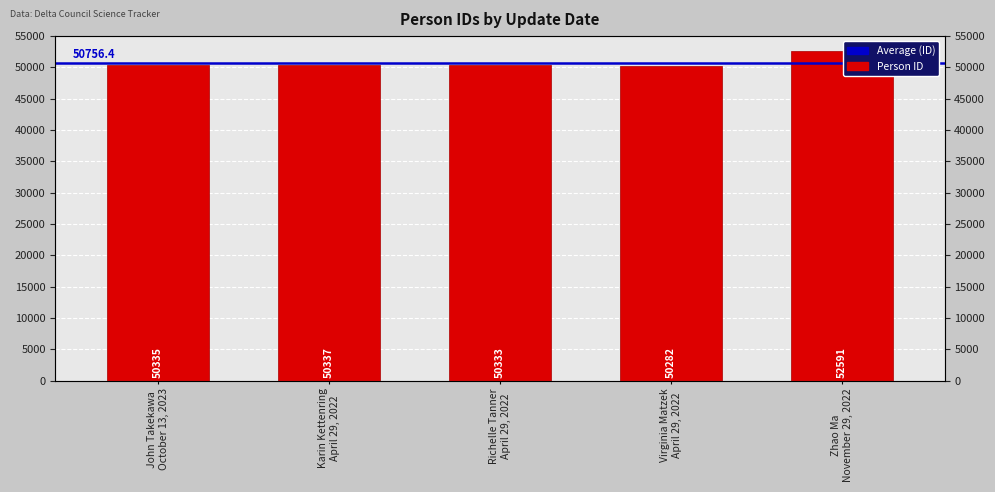

Rank the categories by value from lowest to highest.

Virginia Matzek
April 29, 2022, Richelle Tanner
April 29, 2022, John Takekawa
October 13, 2023, Karin Kettenring
April 29, 2022, Zhao Ma
November 29, 2022